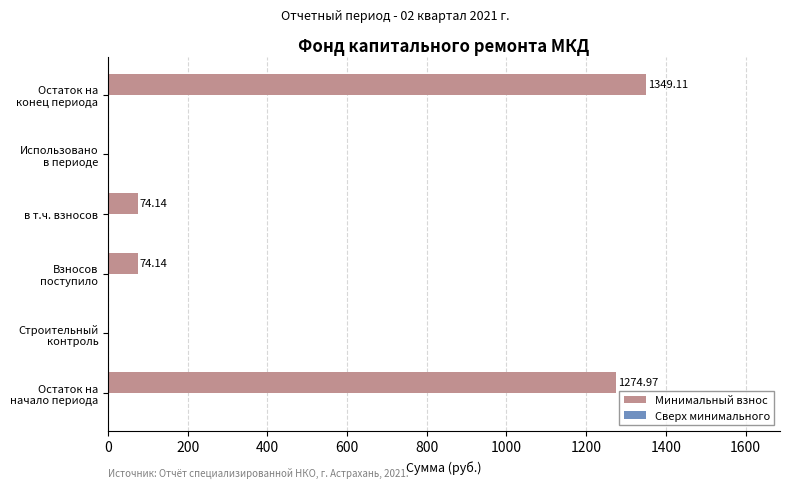

What is the sum of all values?

2772.4